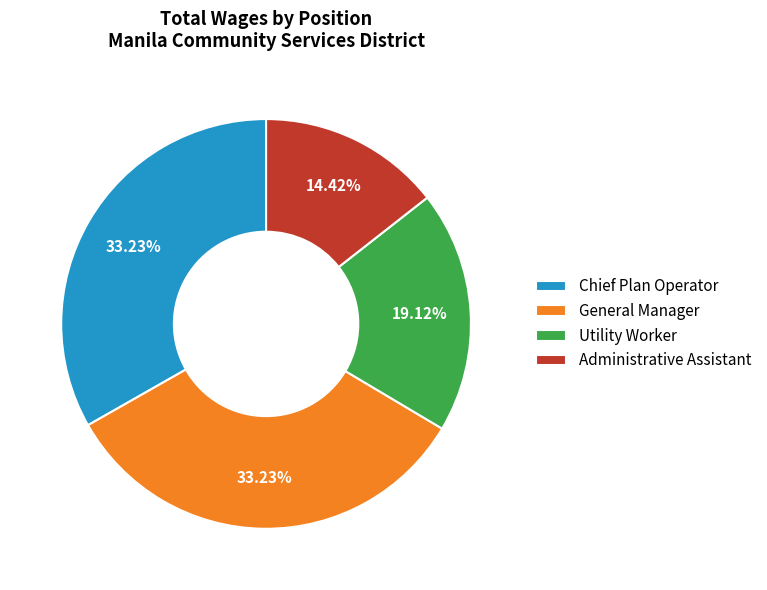

What is the smallest slice in the pie chart?

Administrative Assistant